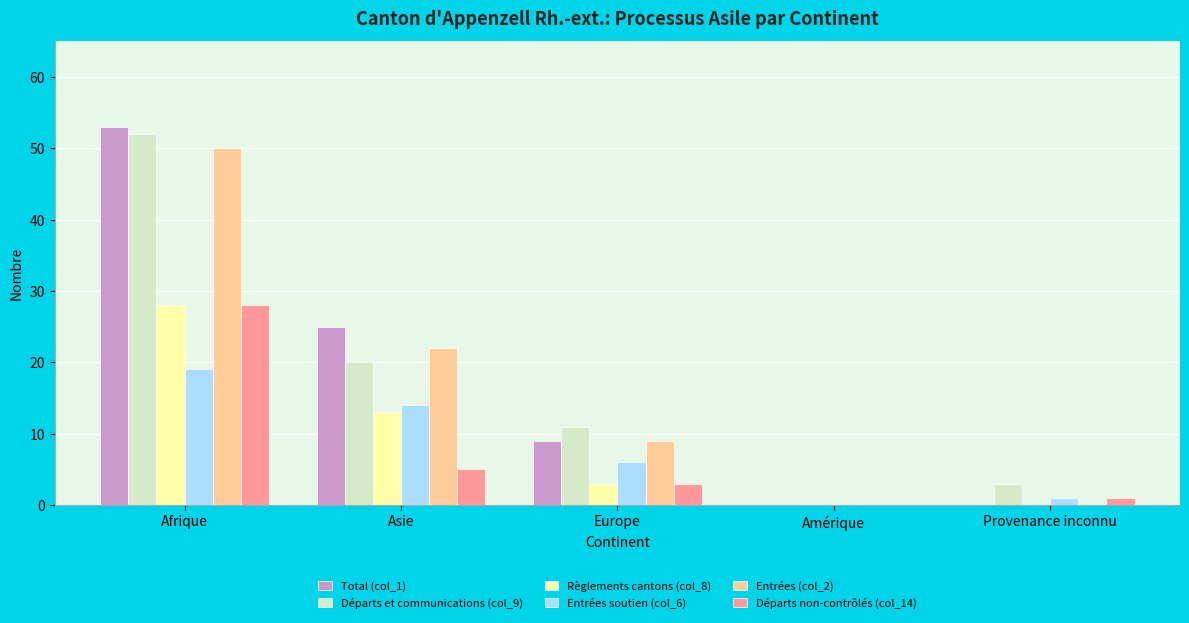

At which label does Entrées (col_2) first exceed 9?

Afrique